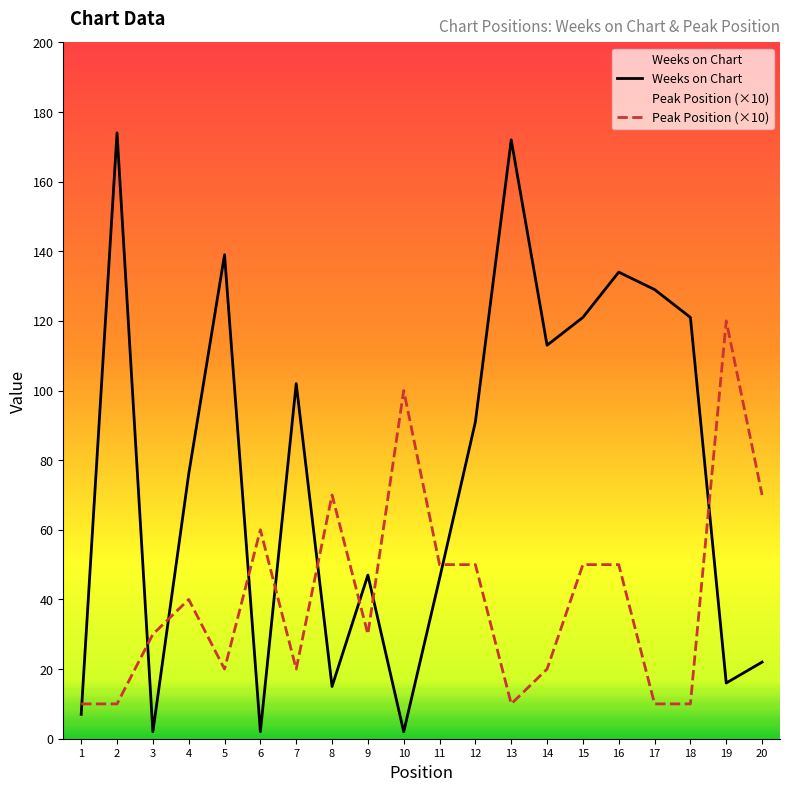

Reading left to right, transcribe all the data shown in this chart.

Weeks on Chart: 1=7	2=174	3=2	4=76	5=139	6=2	7=102	8=15	9=47	10=2	11=46	12=91	13=172	14=113	15=121	16=134	17=129	18=121	19=16	20=22
Peak Position (×10): 1=10	2=10	3=30	4=40	5=20	6=60	7=20	8=70	9=30	10=100	11=50	12=50	13=10	14=20	15=50	16=50	17=10	18=10	19=120	20=70